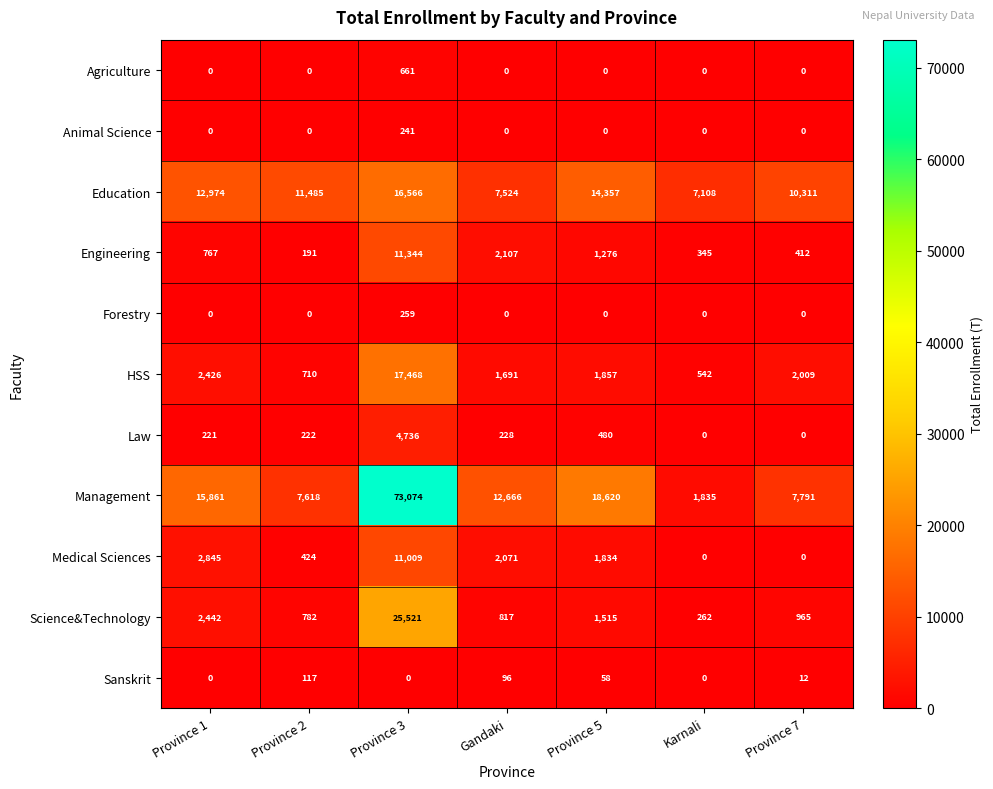

What is the total value across all series at Province 7?

21500